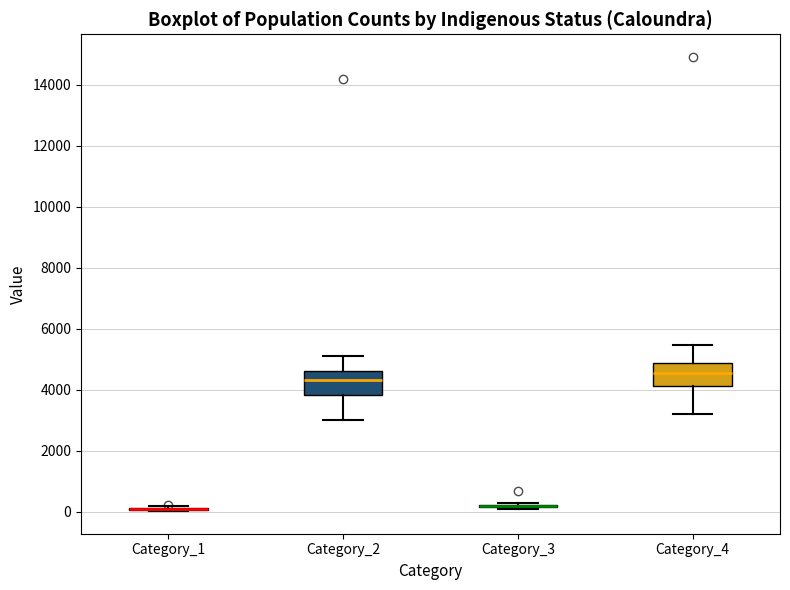

Reading left to right, transcribe this box plot: for each box, give where its median line is, the range the box spans, and where its two whiskers end, as read against the y-axis. The values are not printed on the chart, so give them approximately, as read against the axis.

Category_1: box collapsed to a line at 0, whiskers 0 to 200
Category_2: median 4400, box 3800 to 4600, whiskers 3000 to 5000
Category_3: box collapsed to a line at 200, whiskers 200 to 200
Category_4: median 4600, box 4200 to 4800, whiskers 3200 to 5400